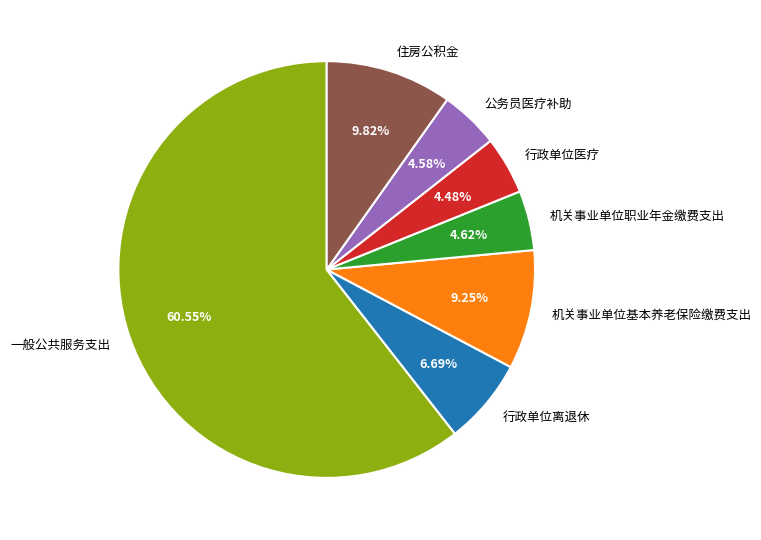

Which category has the biggest portion of the pie?

一般公共服务支出